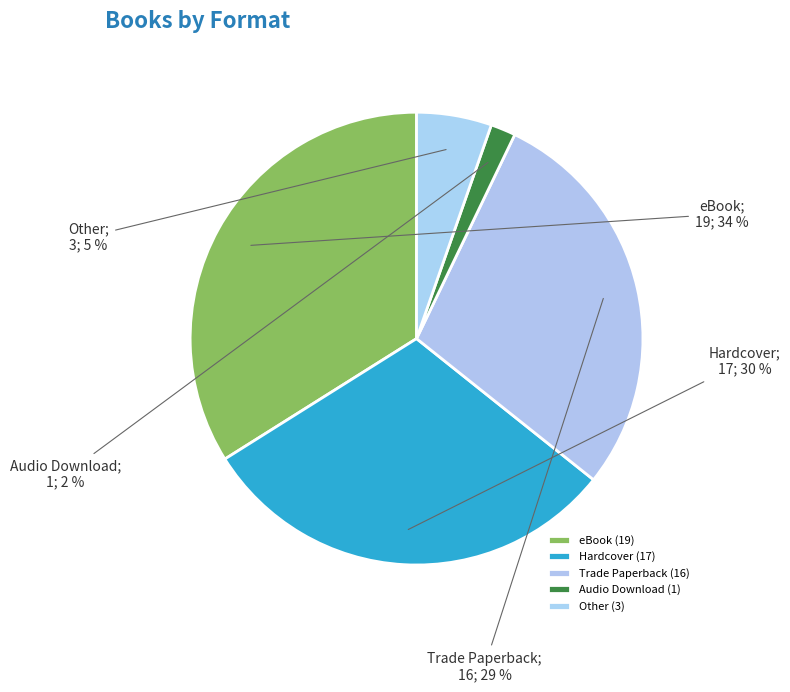

Combined, what portion of the pie is Hardcover and Trade Paperback?

58.9%